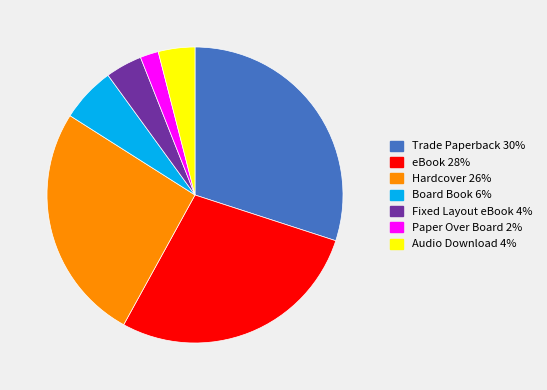

Is the sum of Hardcover and Fixed Layout eBook greater than half?

No